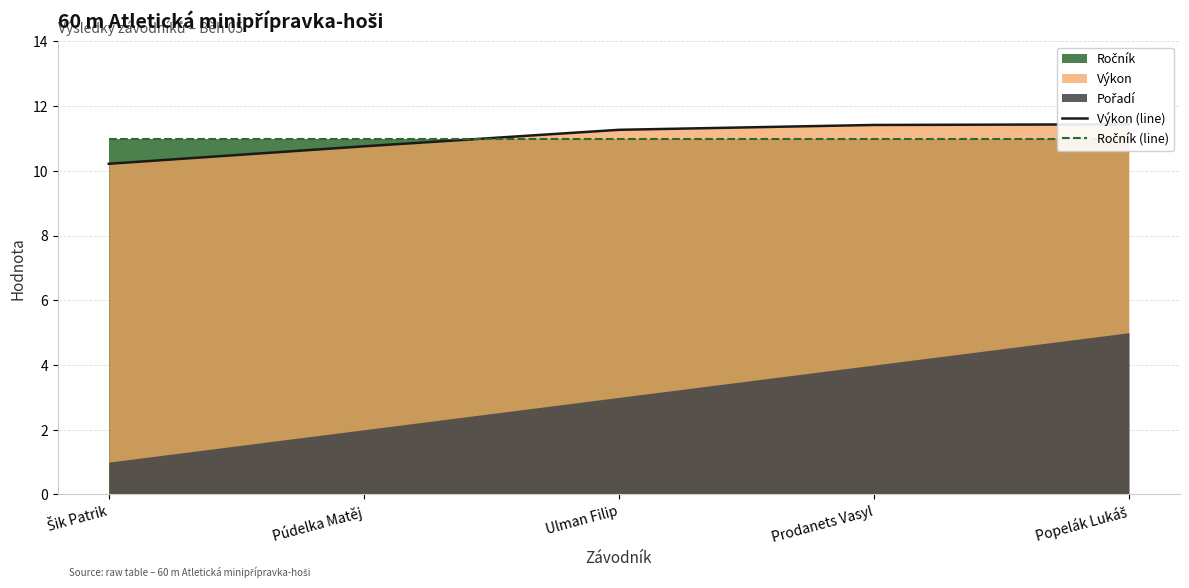

What is the total value across all series at Popelák Lukáš?

22.4